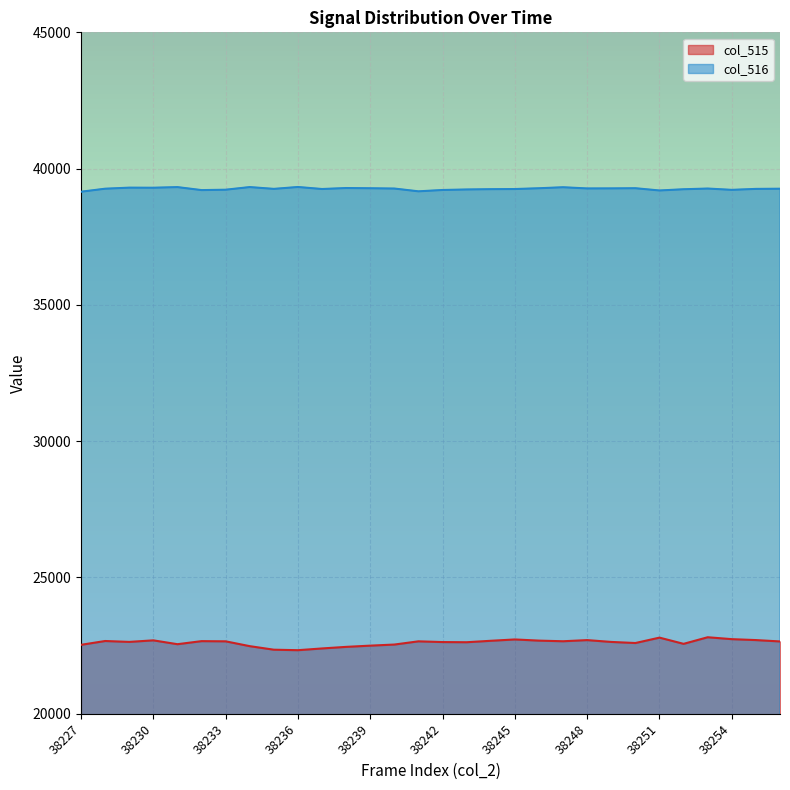

Which series has the largest range (max minus min)?

col_515